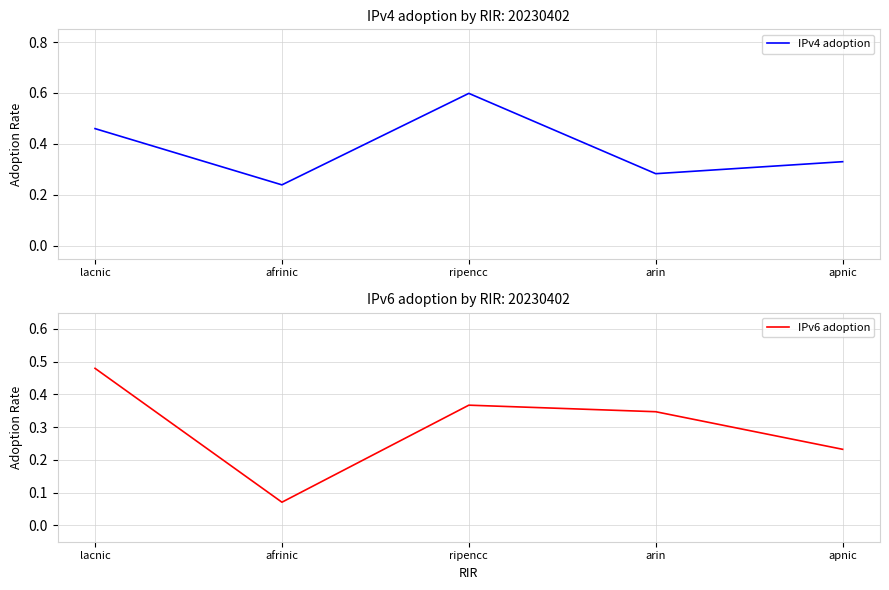

What are all the series names shown in the legend?

IPv4 adoption, IPv6 adoption